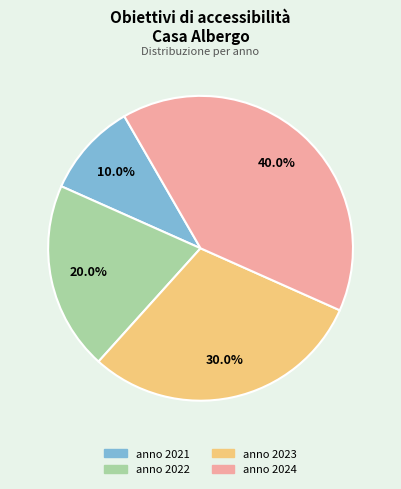

True or false: anno 2021 accounts for 10% of the total.

True